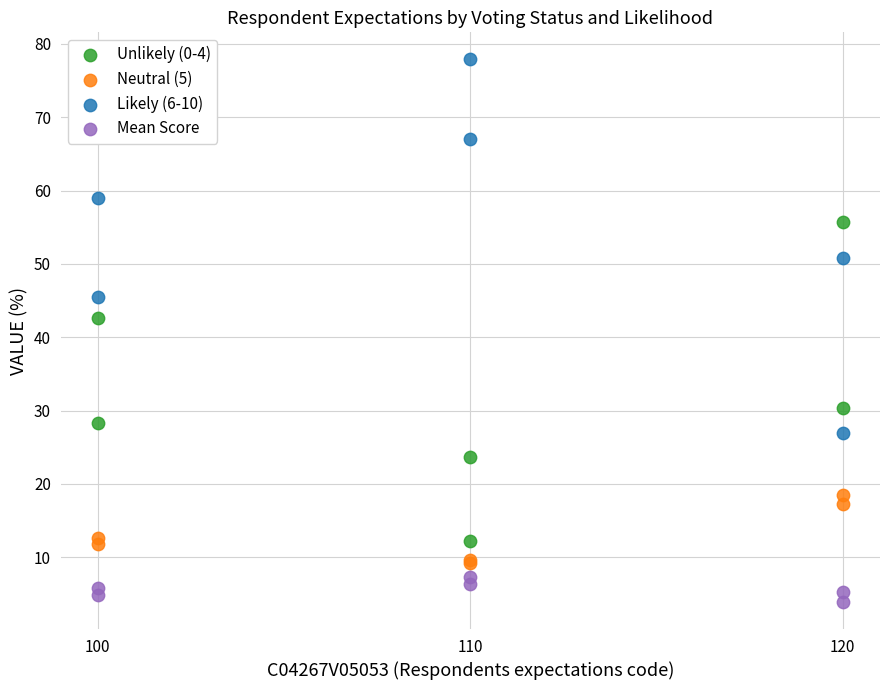

Across all series, what Y value is closest to 40?

42.7